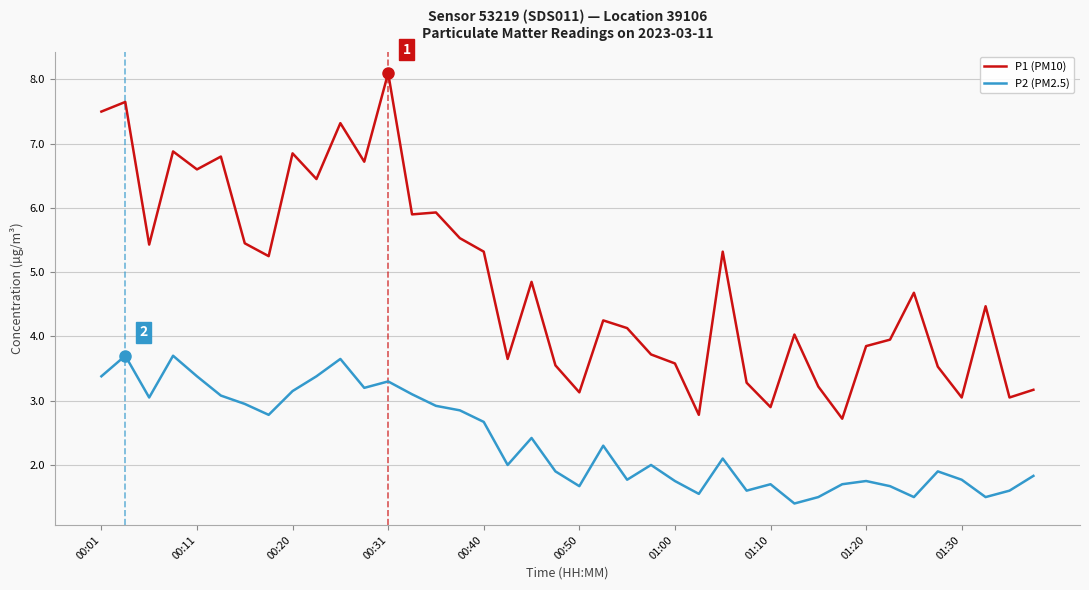

Rank the series by their maximum value, from lowest to highest.

P2 (PM2.5), P1 (PM10)